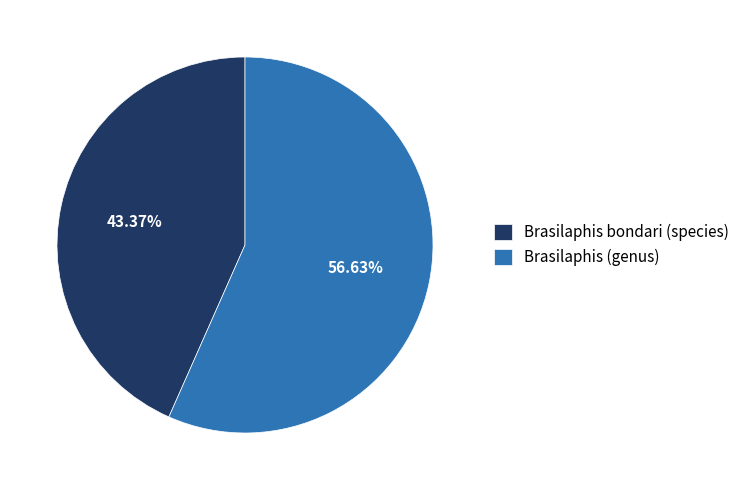

Combined, do Brasilaphis (genus) and Brasilaphis bondari (species) account for over 50%?

Yes